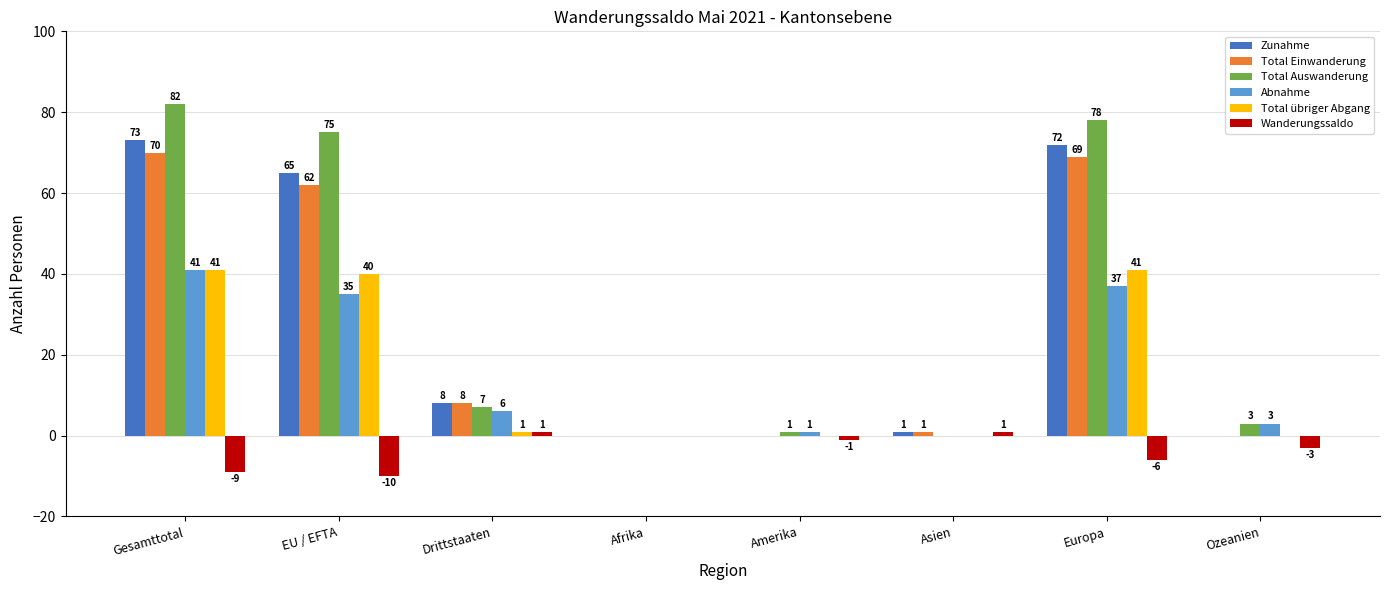

How many groups of bars are there?

8